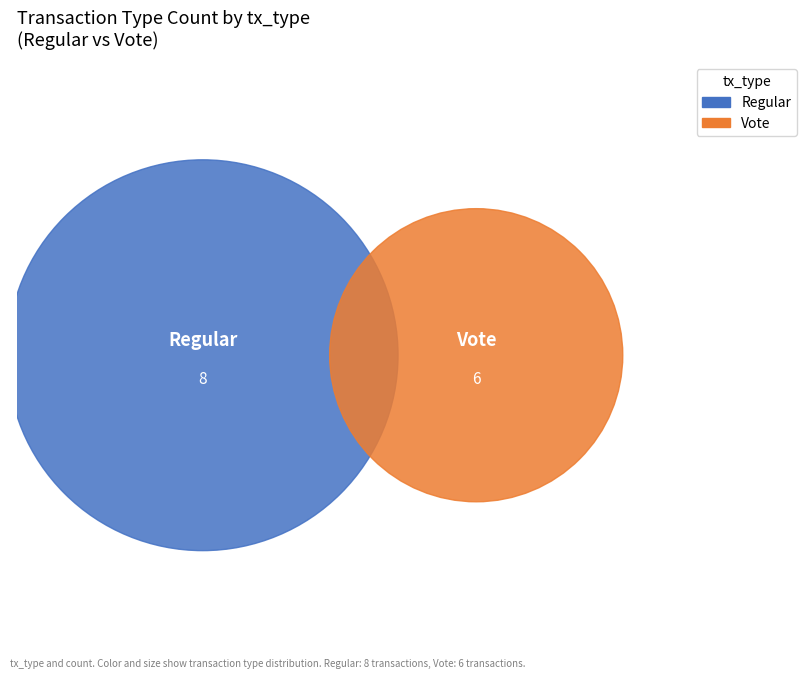

What portion of the pie excludes Regular?

42.9%